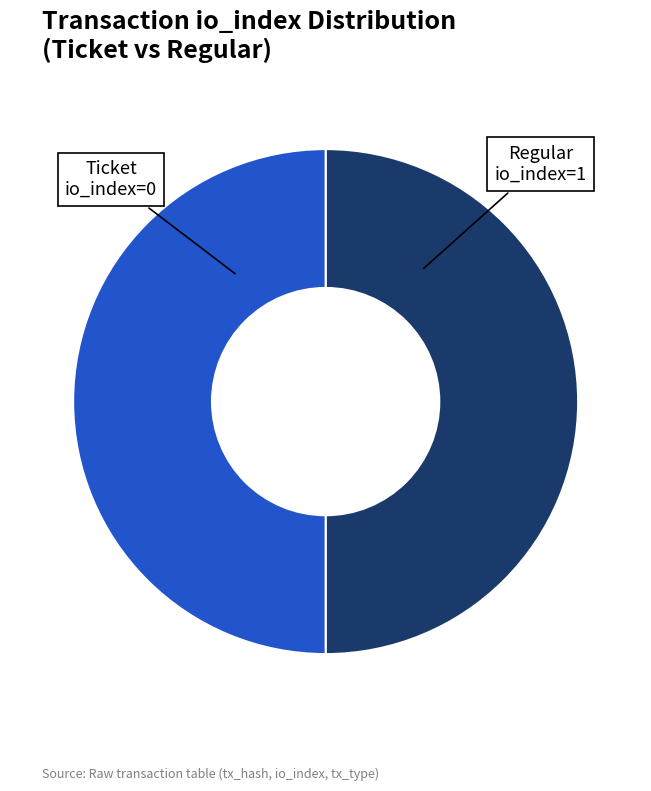

Count the number of slices in the pie.

2